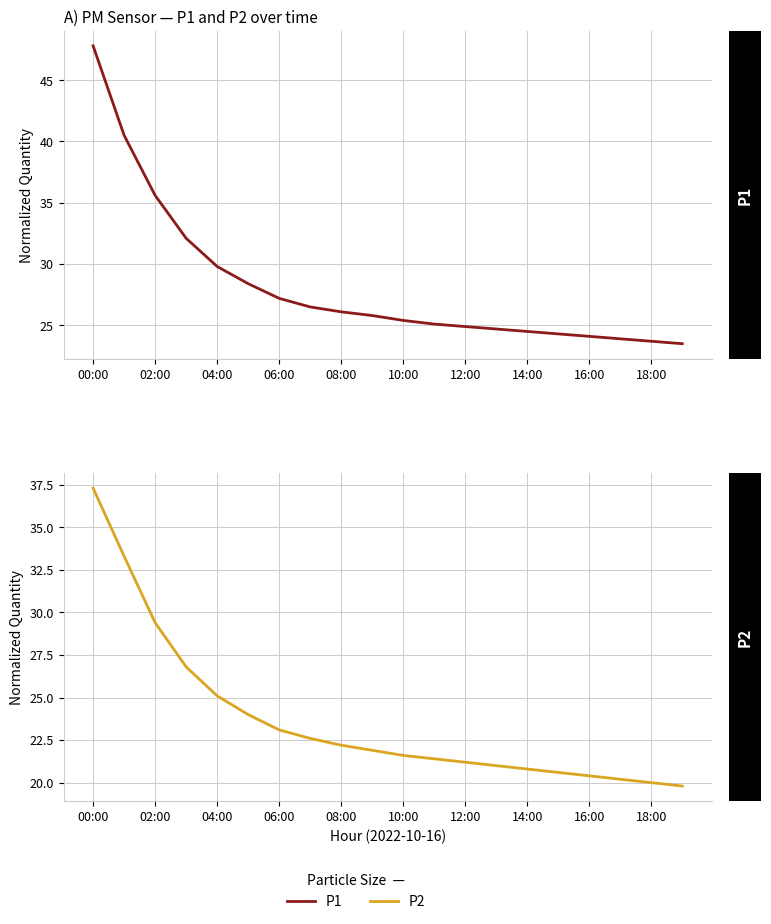

True or false: P1 has a value of 33.6 at 11.

False